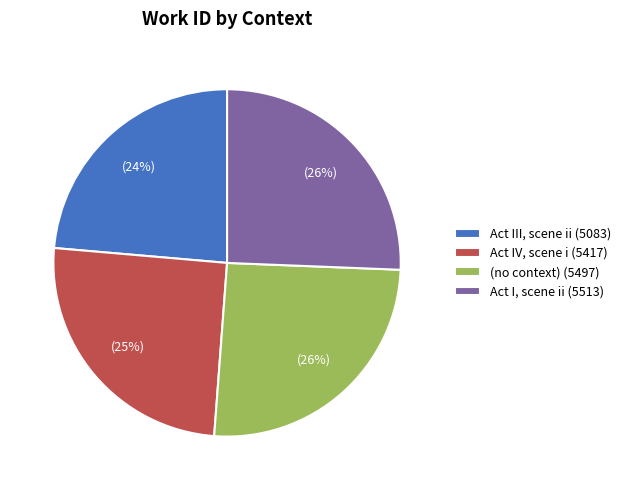

Is the sum of Act IV, scene i (5417) and Act III, scene ii (5083) greater than half?

No